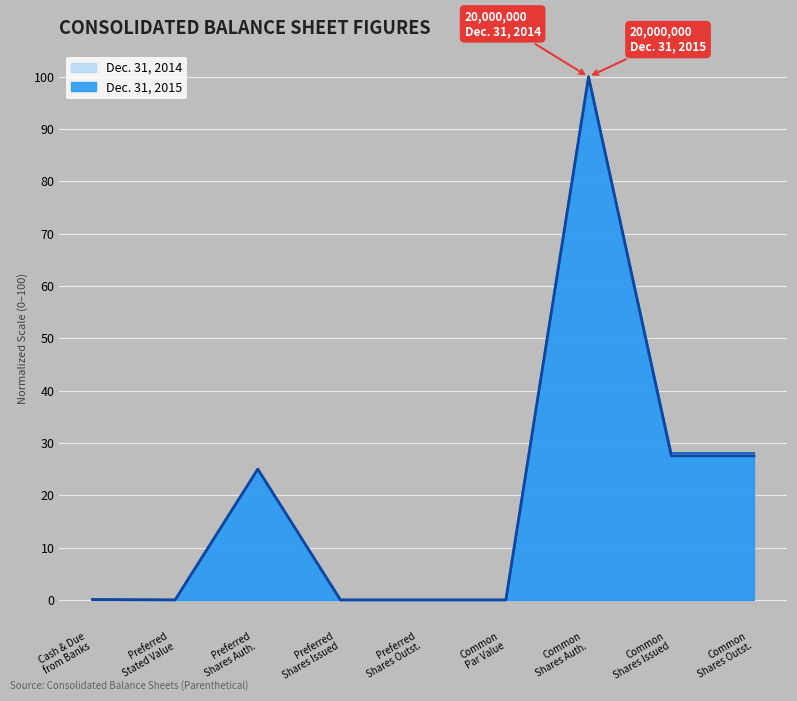

At how many categories does at least one series exceed 90?

1